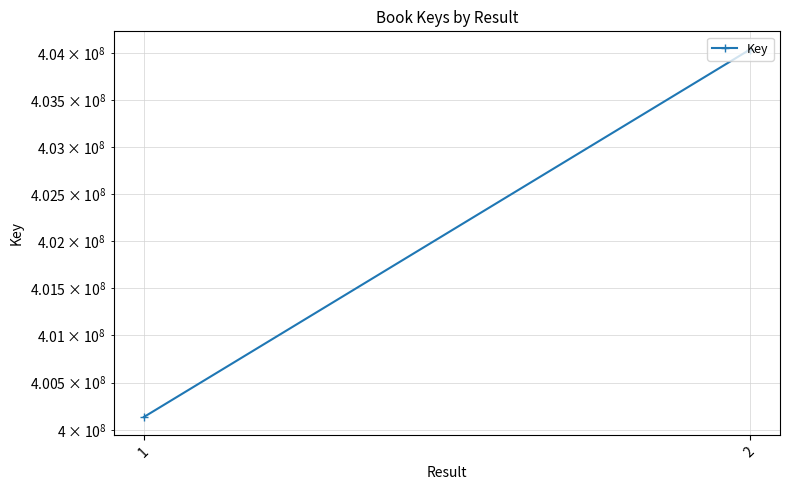

What is the sum of all values?

804174533